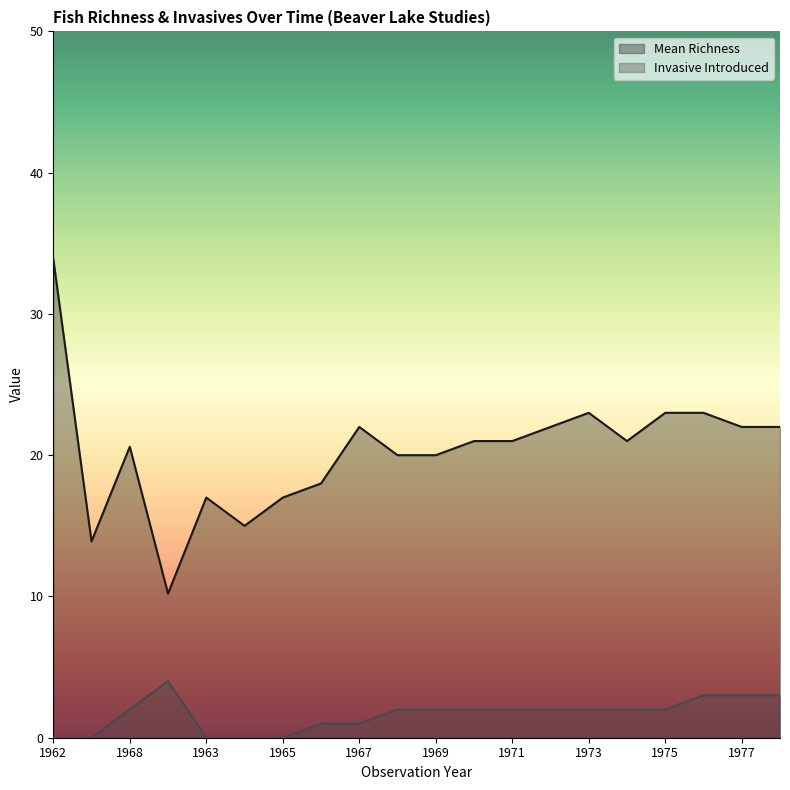

Does the chart display data point markers on the line(s)?

No